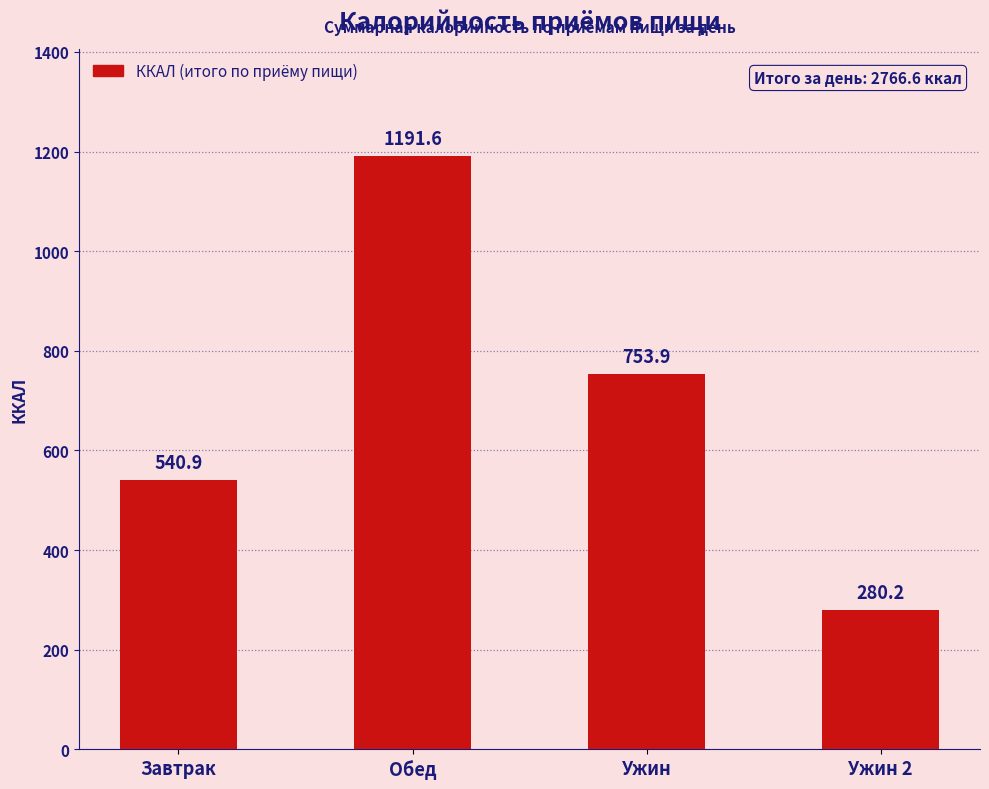

Are the bars grouped side by side (vs. stacked)?

No